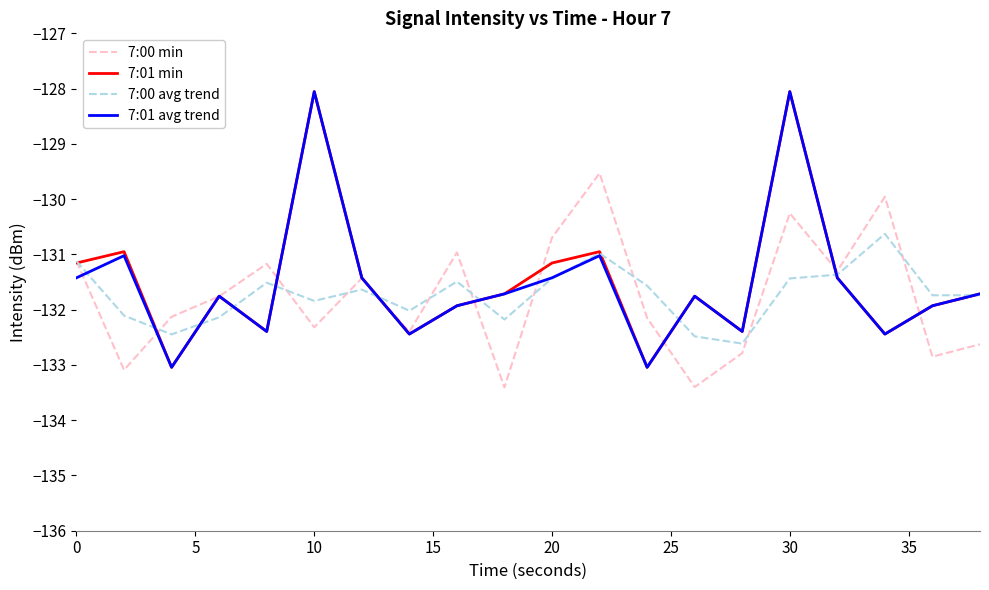

True or false: 7:00 avg trend and 7:01 avg trend intersect in this chart.

True